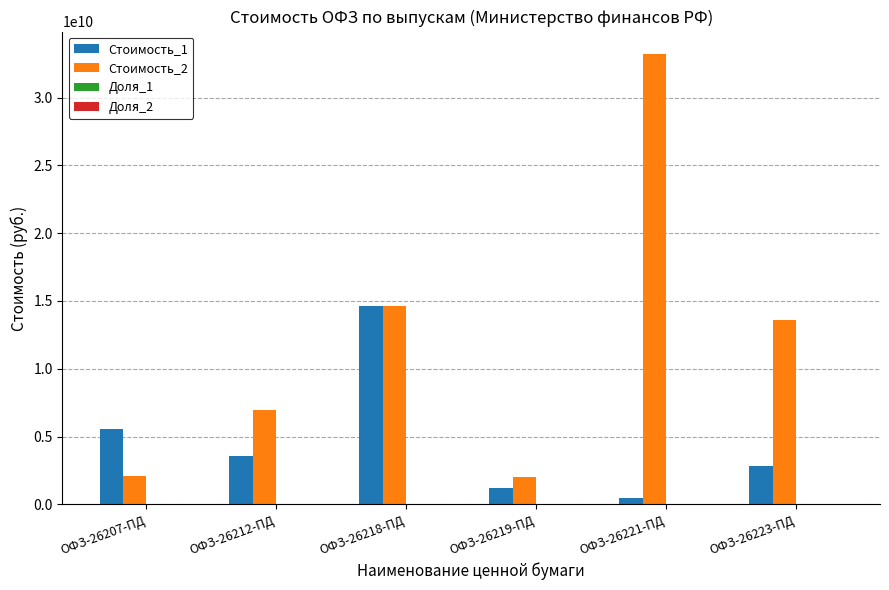

Which label corresponds to the largest value in the chart?

ОФЗ-26221-ПД